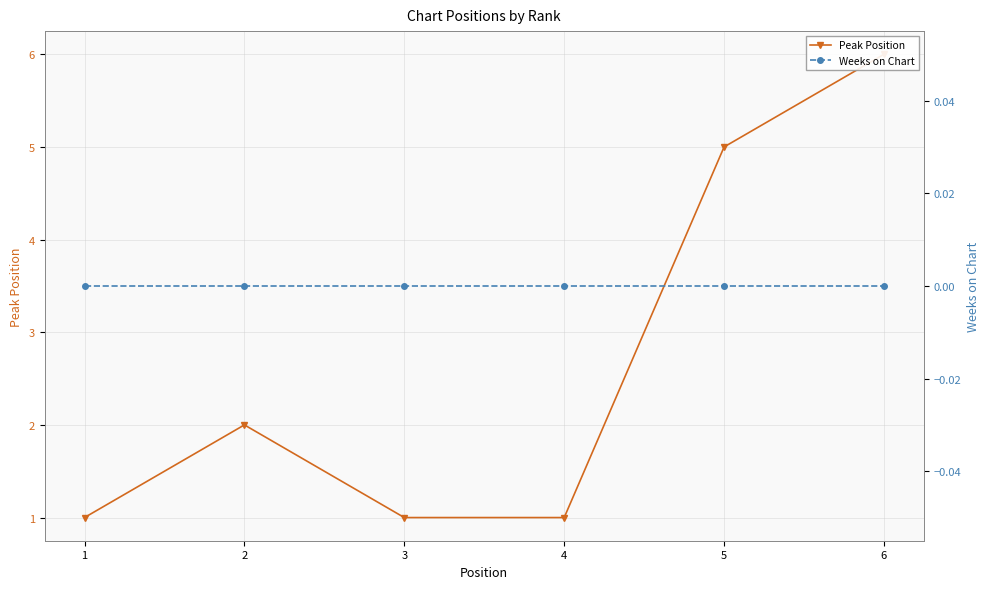

At which label does Weeks on Chart reach its peak?

1